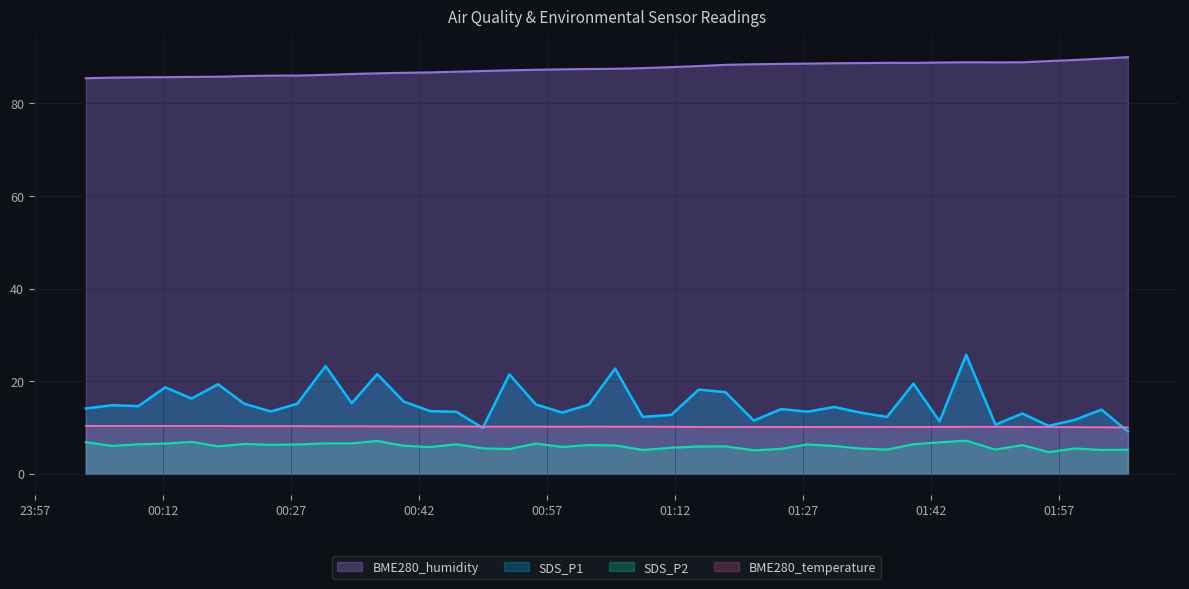

How many lines are shown in the chart?

4